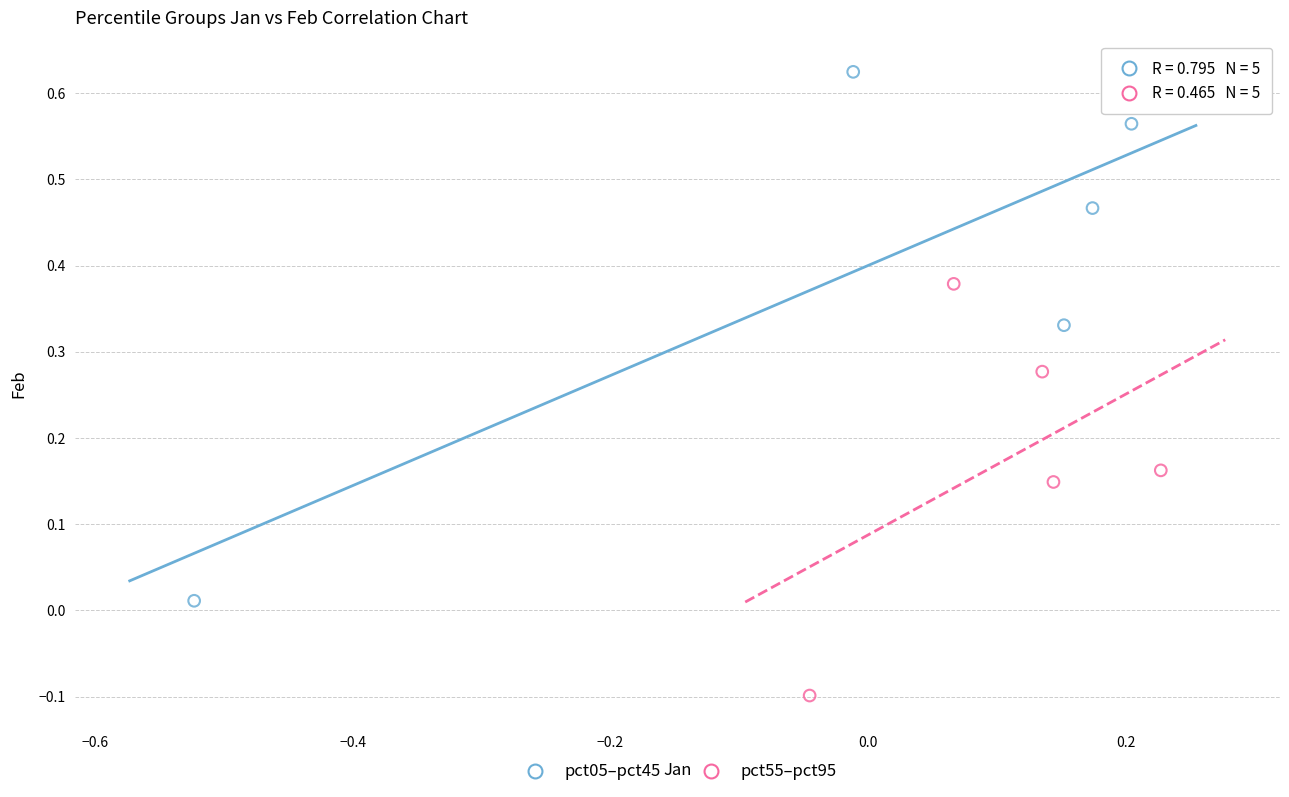

Which series has the largest Y range (max minus min)?

pct05–pct45